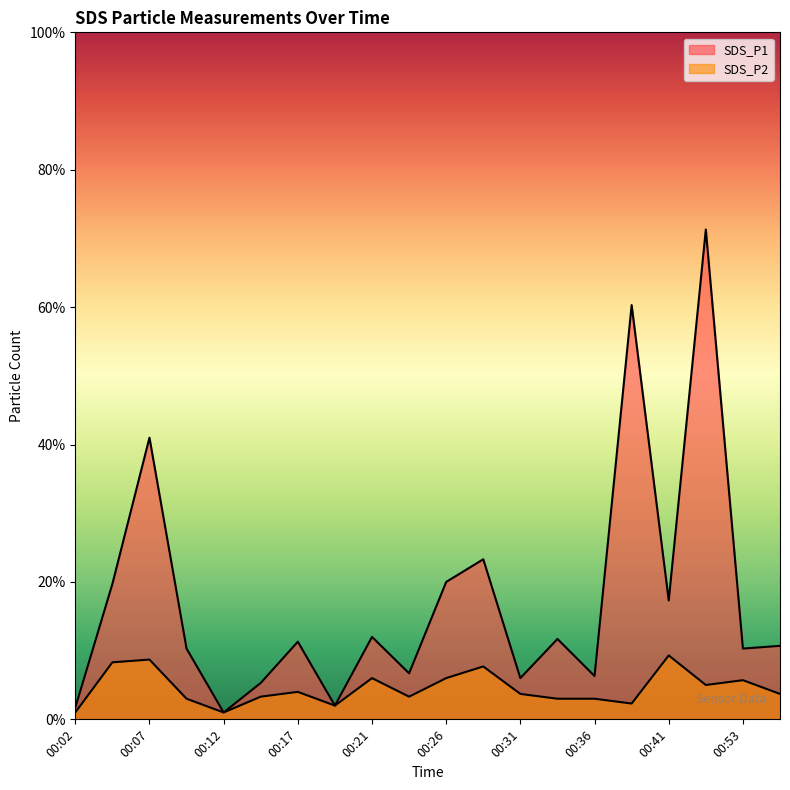

What is the difference between the maximum and minimum values in the SDS_P1 series?

7.0